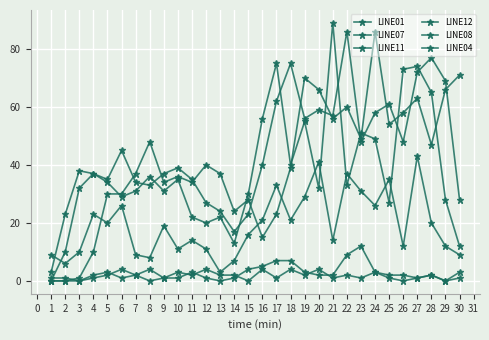

Where is LINE07 nearest to the value 2?

5